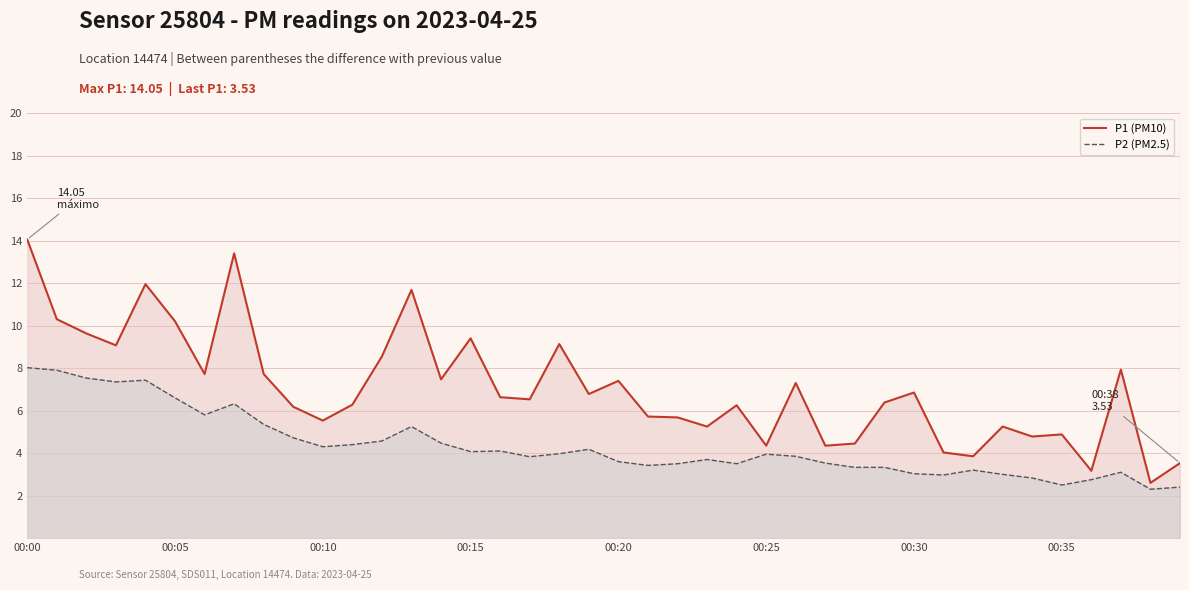

What is the total value across all series at 00:15?

13.5